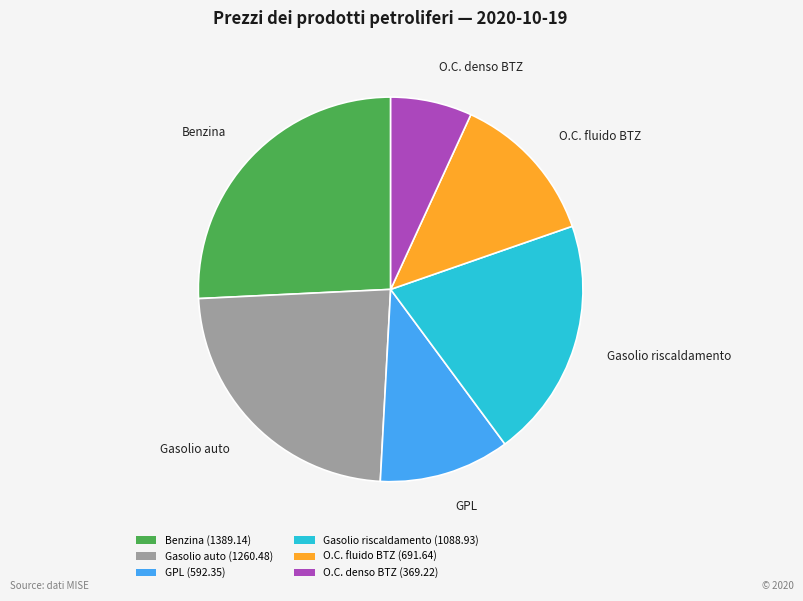

Is Benzina the majority of the pie?

No